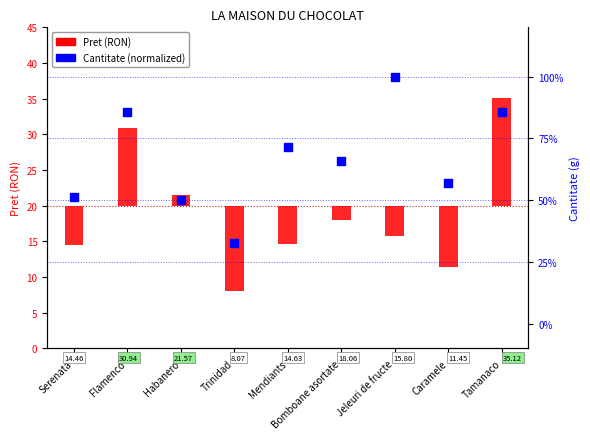

What are all the series names shown in the legend?

Pret (RON), Cantitate (normalized)